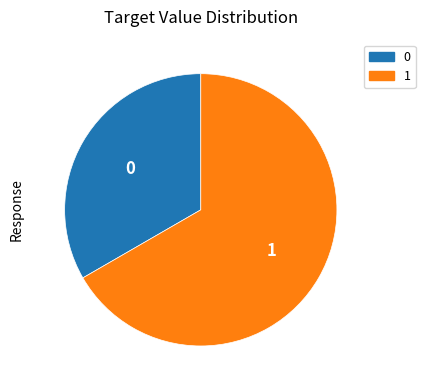

Do 0 and 1 together represent more than half of the pie?

Yes